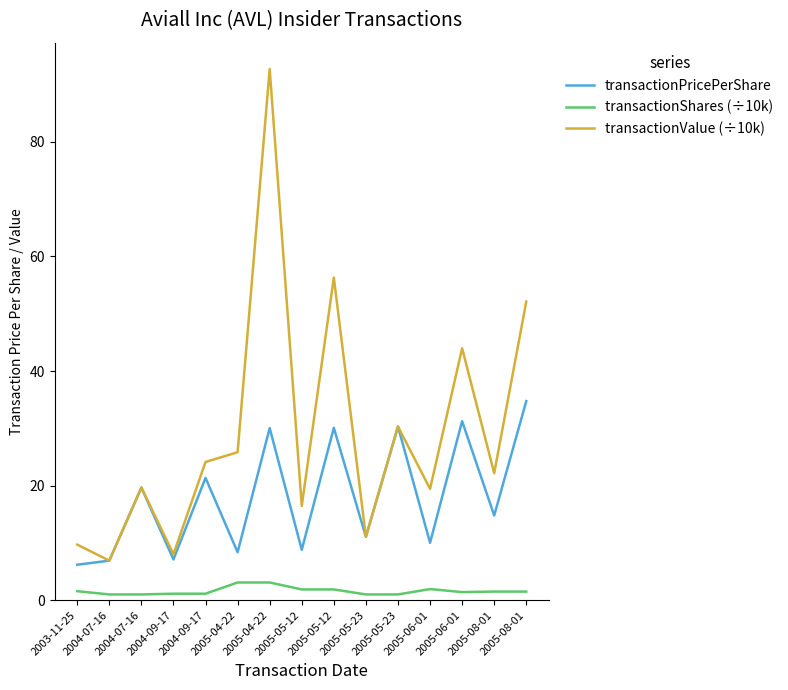

Rank the series by their average value, from highest to lowest.

transactionValue (÷10k), transactionPricePerShare, transactionShares (÷10k)